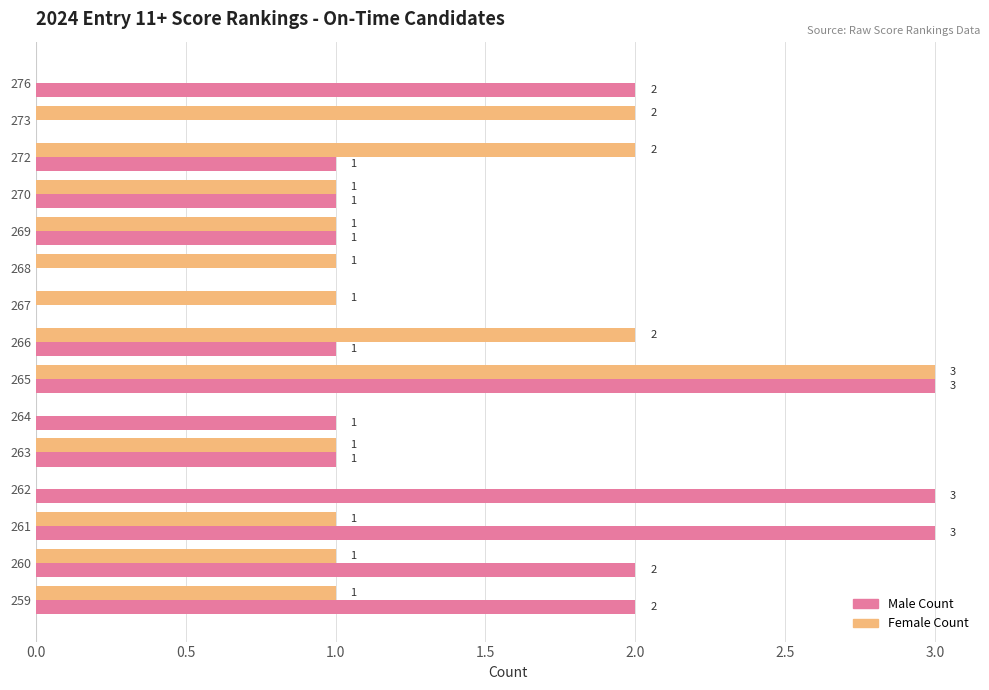

What is the total value across all series at 259?

3